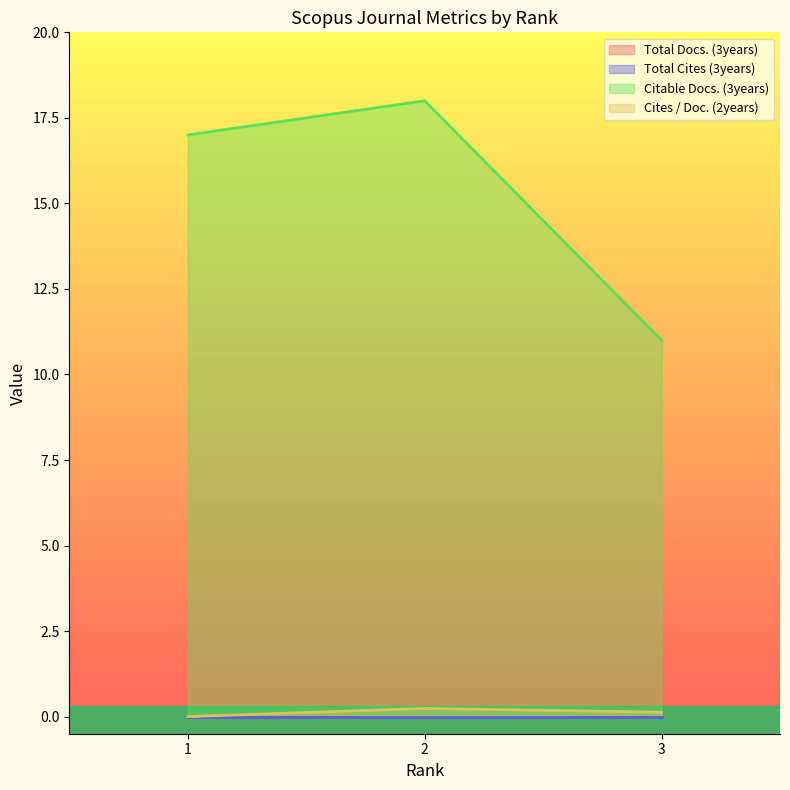

What is the average value of the Citable Docs. (3years) series?

15.3